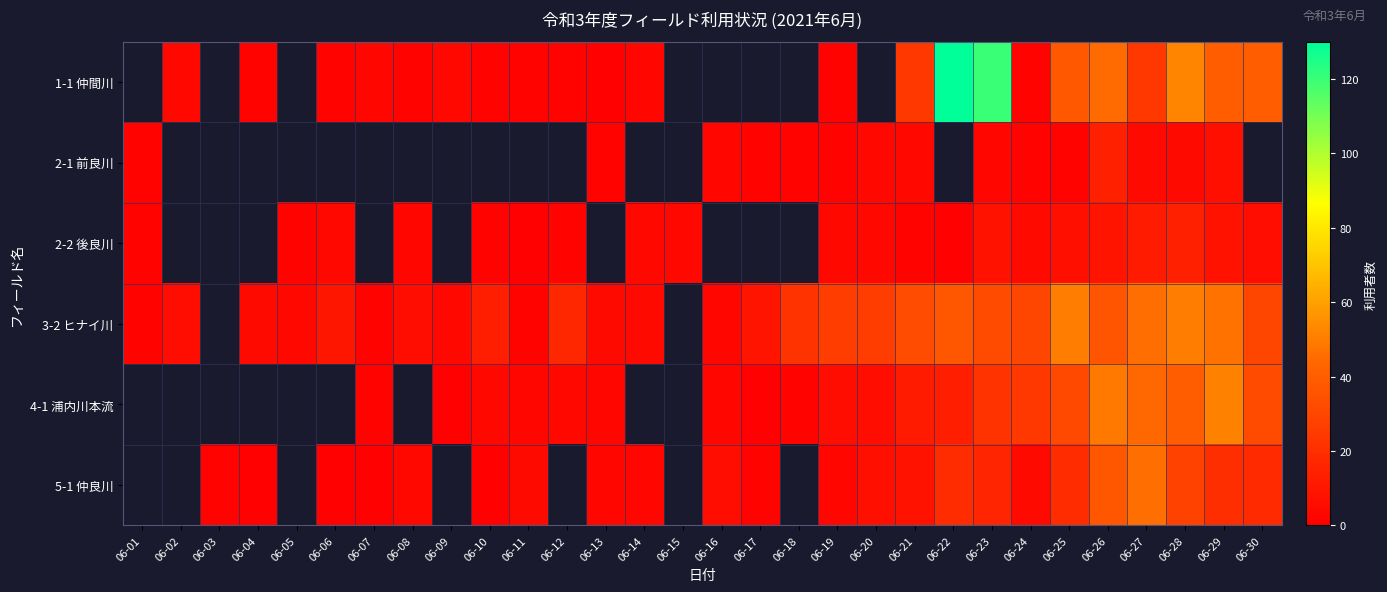

At which category is the sum across all series the highest?

06-23